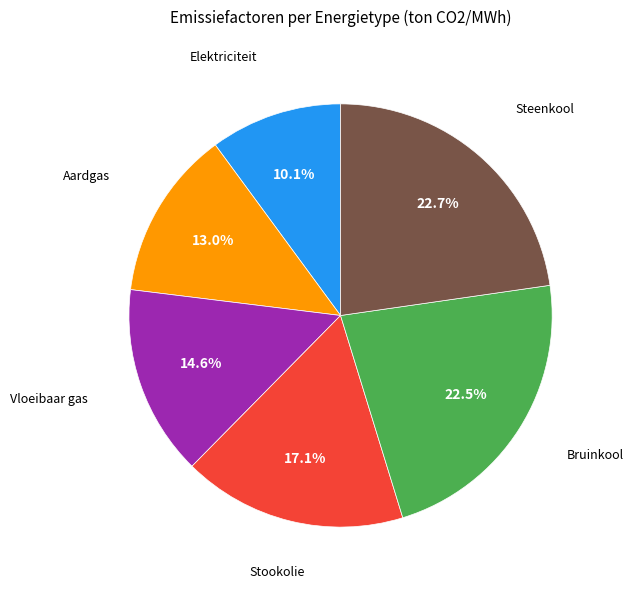

Is there any slice that represents more than half of the pie?

No